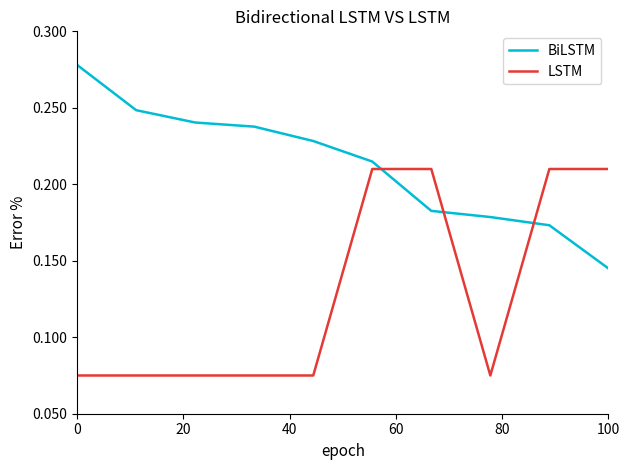

Rank the series by their average value, from highest to lowest.

BiLSTM, LSTM